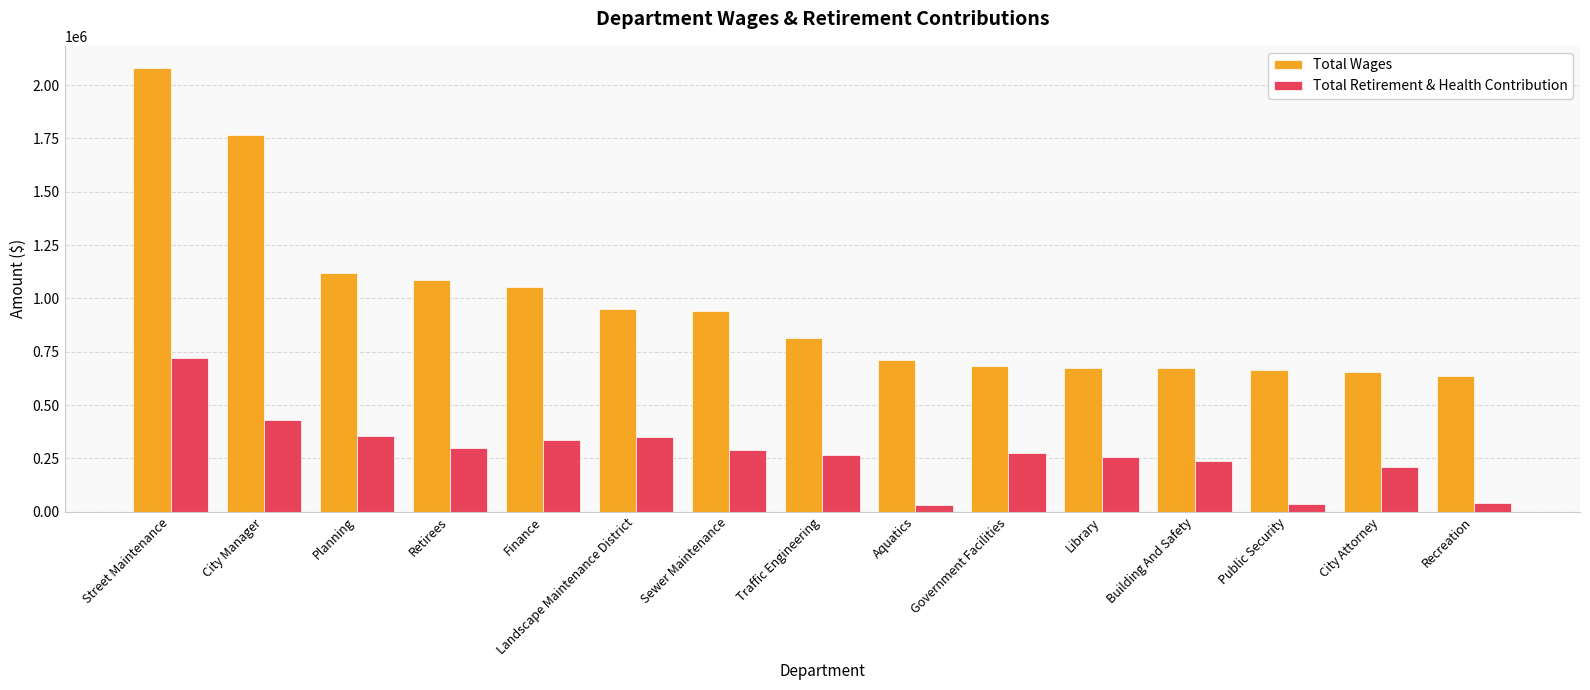

At which category does the chart reach its peak across all series?

Street Maintenance